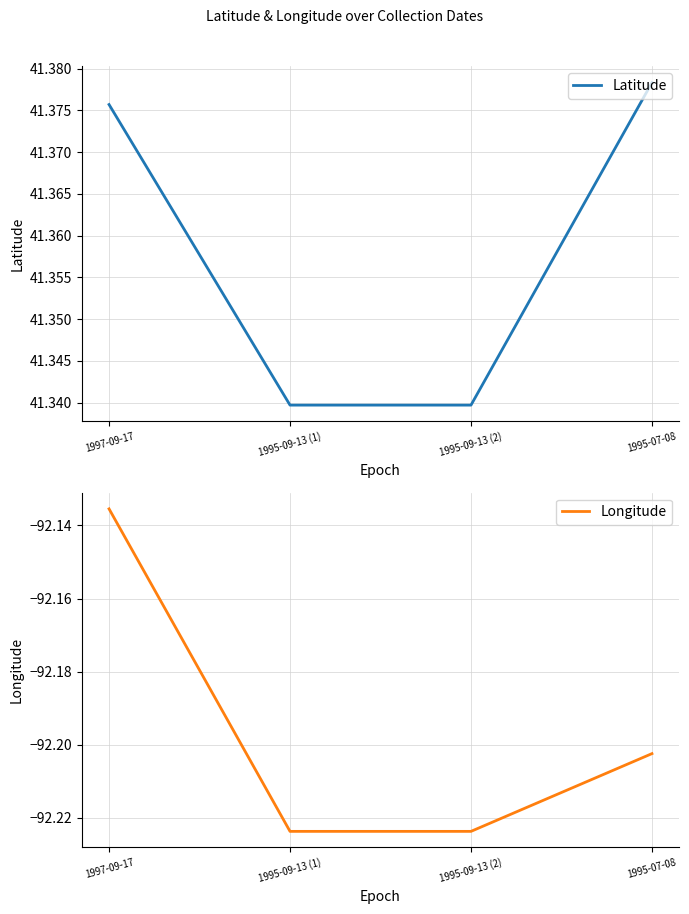

True or false: Latitude and Longitude intersect in this chart.

False